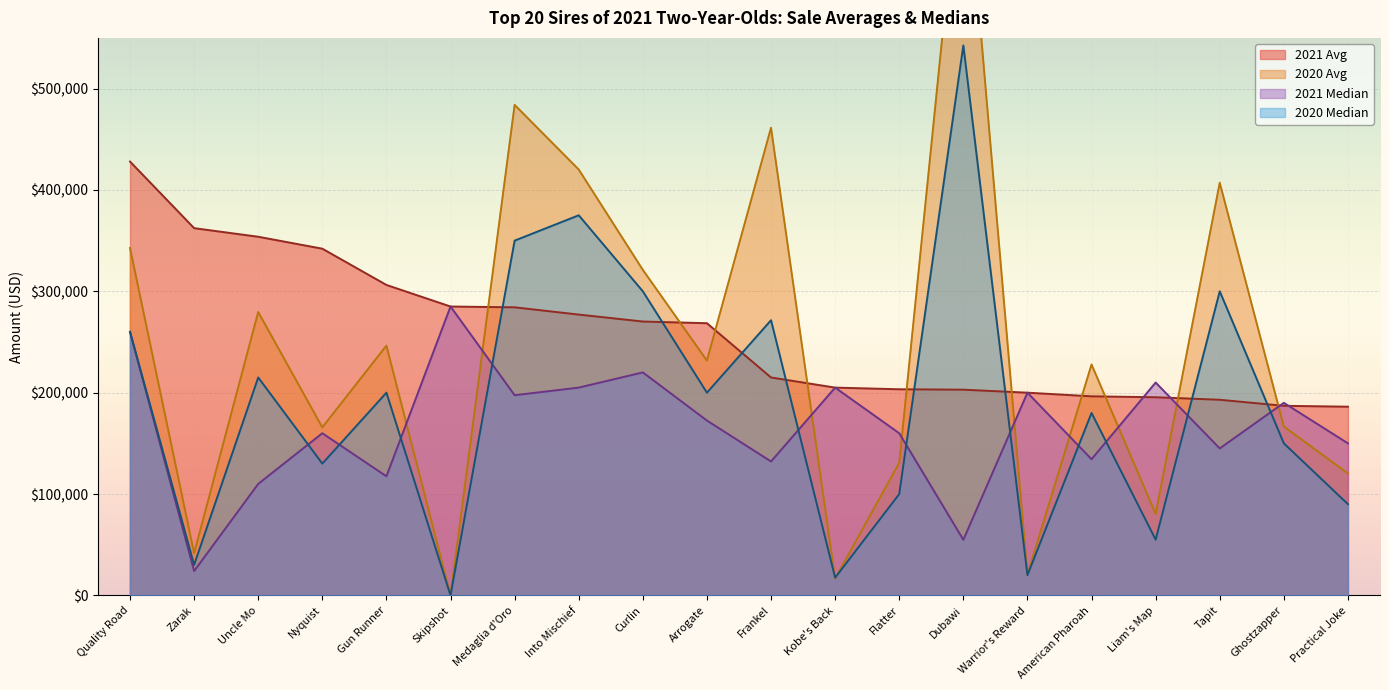

At which category does the chart reach its minimum across all series?

Skipshot